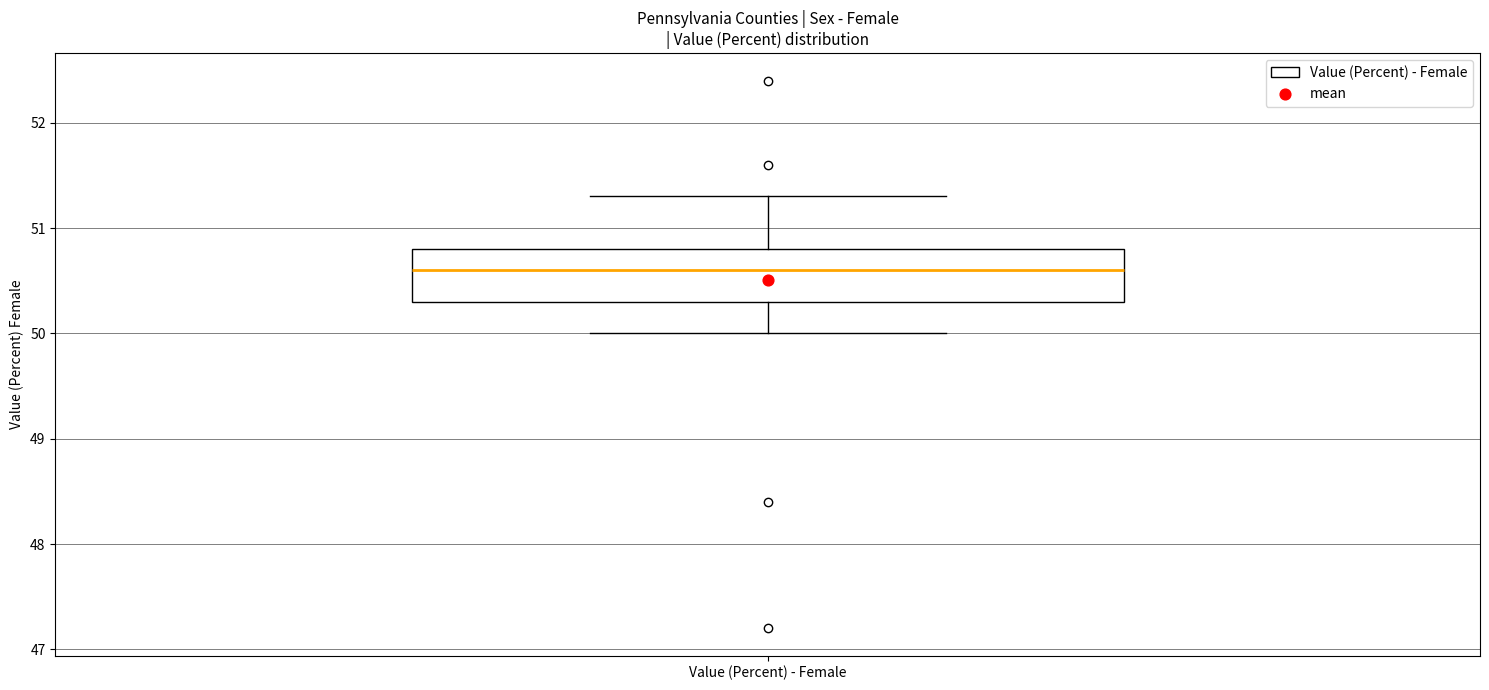

Where does the lower whisker of the box for Value (Percent) - Female end on the y-axis? The values are not printed on the chart, so give them approximately, as read against the axis.

50.0